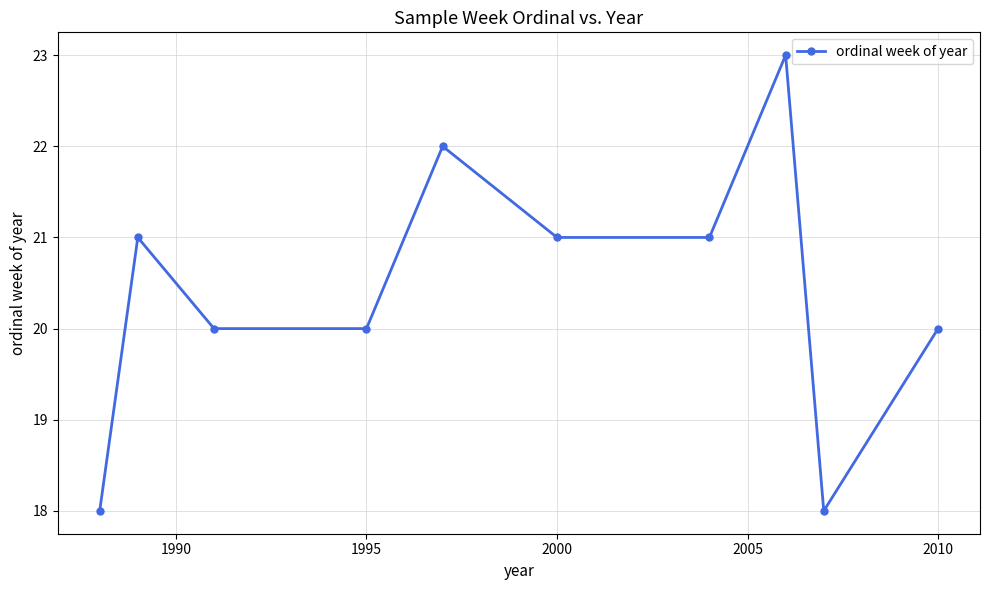

What is the maximum value shown in the chart?

23